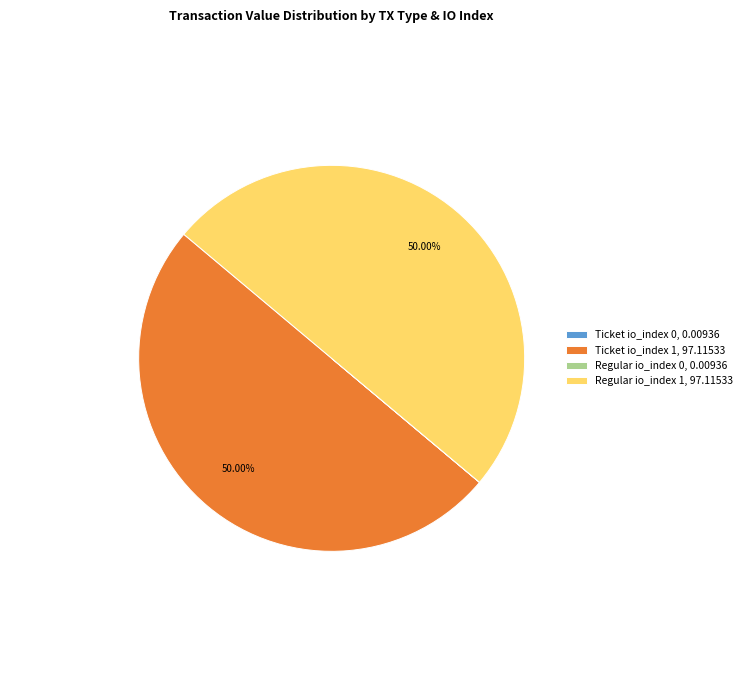

To the nearest percent, what percentage of the pie is Regular io_index 1?

50%